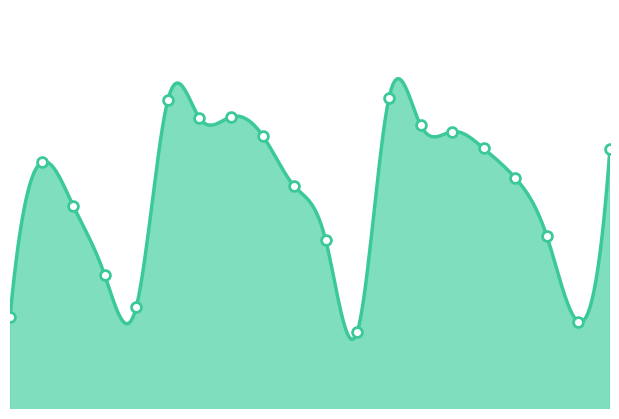

Which has a higher value, 01:06 or 00:56?

01:06